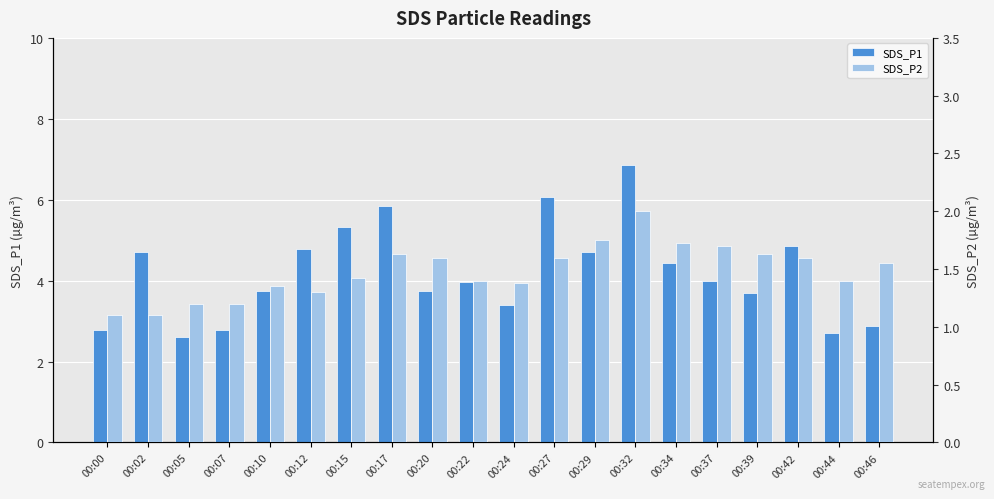

Is it true that SDS_P2 equals 2.1 at 00:20?

False